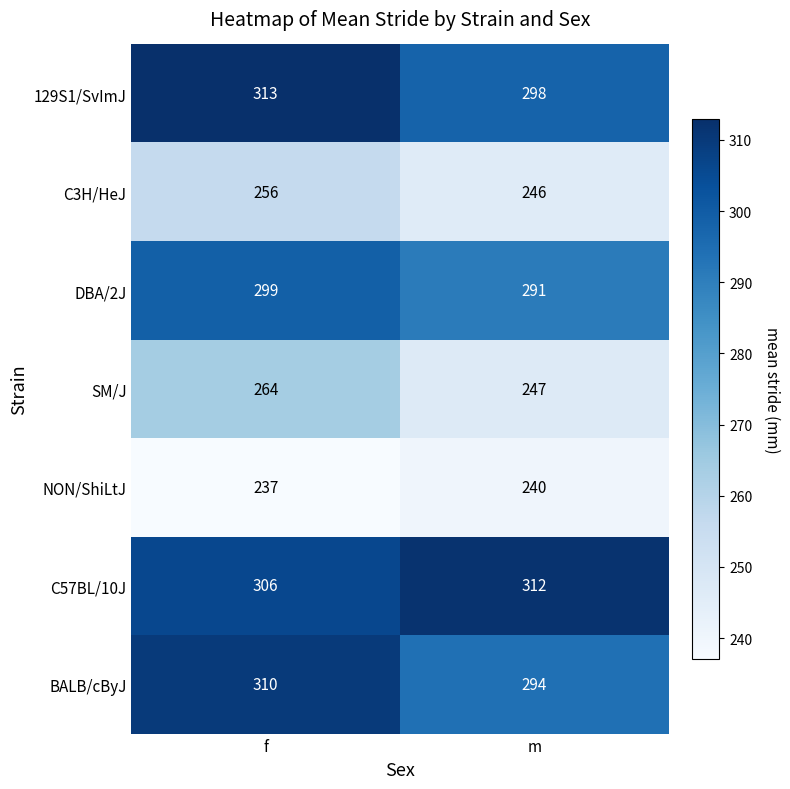

At how many categories does at least one series exceed 301?

2